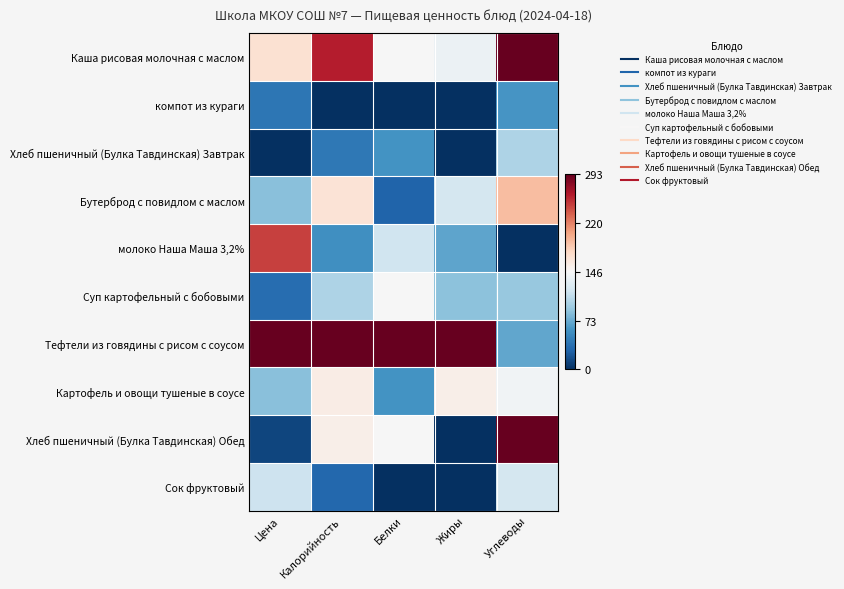

What is the total value across all series at Жиры?

2.9